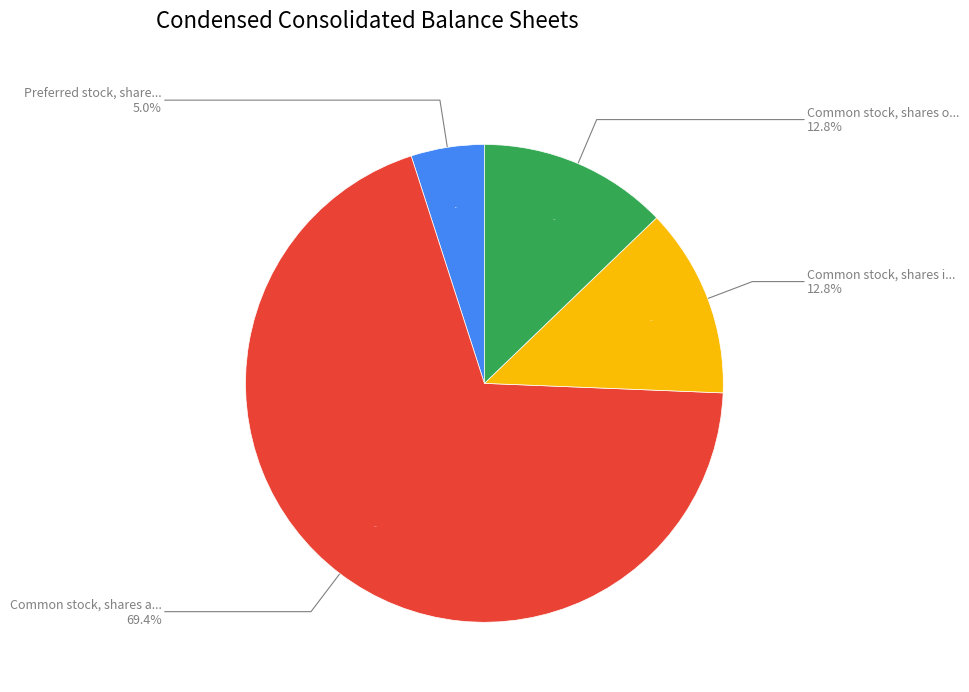

How many slices are in this pie chart?

4